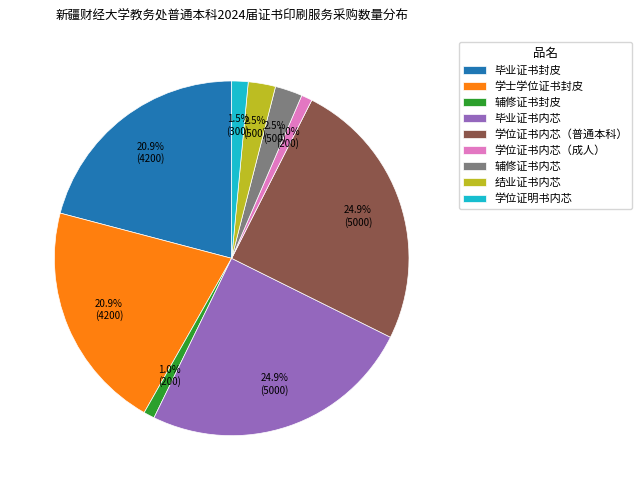

Does 毕业证书封皮 represent more than half of the total?

No